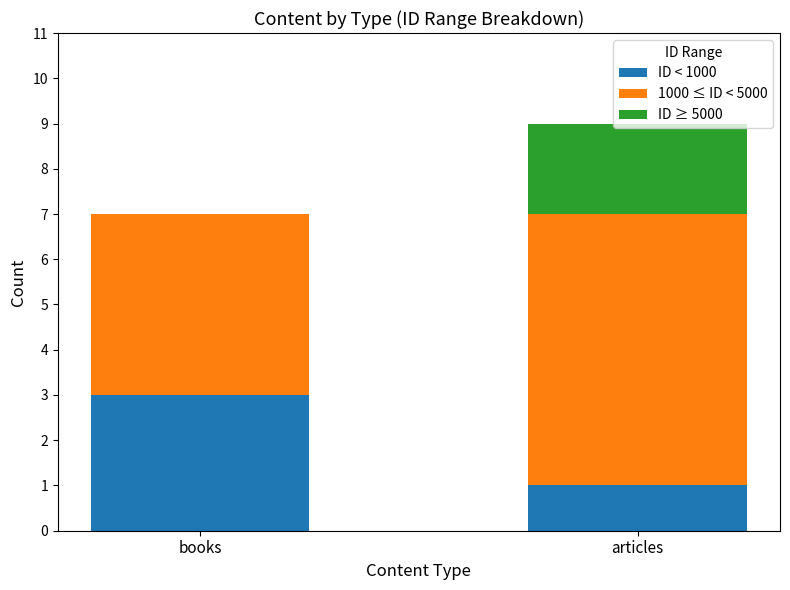

Are the bars horizontal?

No